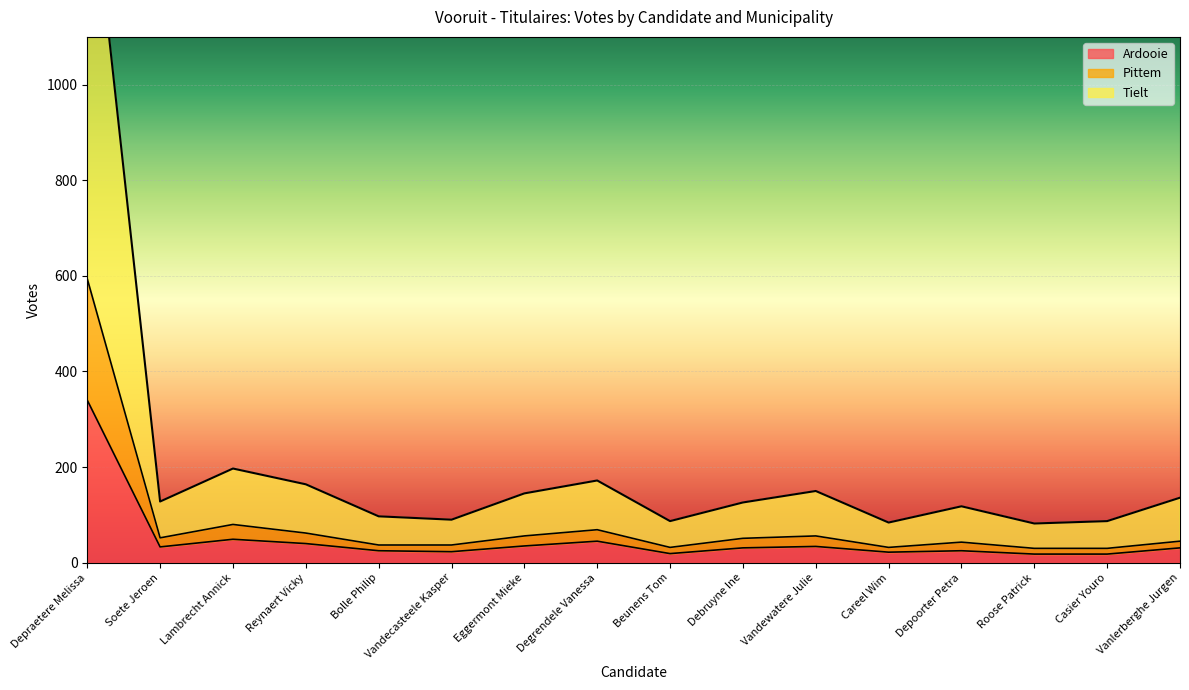

Which has a higher value, Reynaert Vicky or Bolle Philip?

Reynaert Vicky